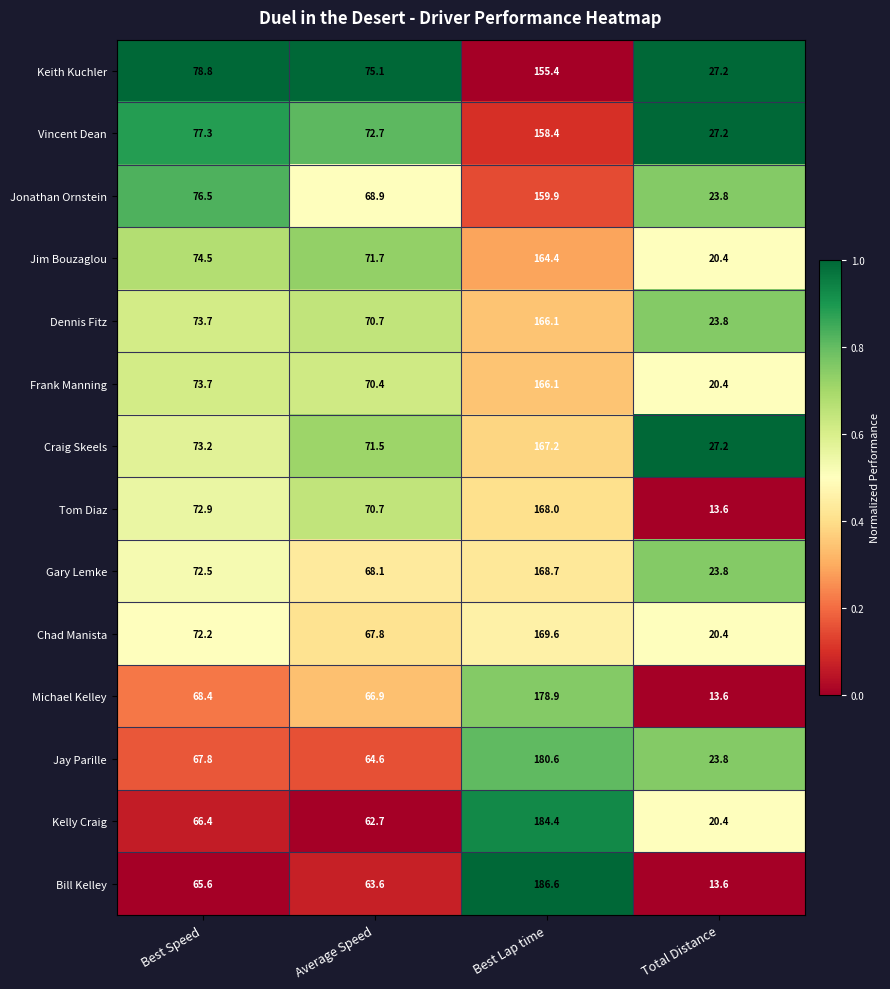

What is the difference between the Tom Diaz values at Best Lap time and Average Speed?

97.3